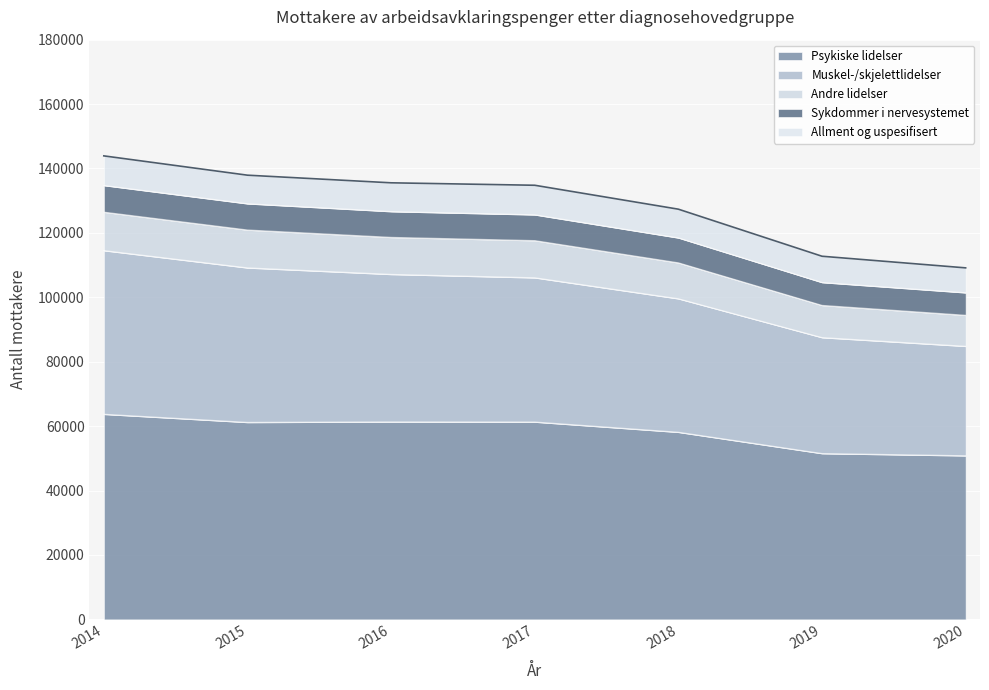

What is the highest value of the Psykiske lidelser series?

63702